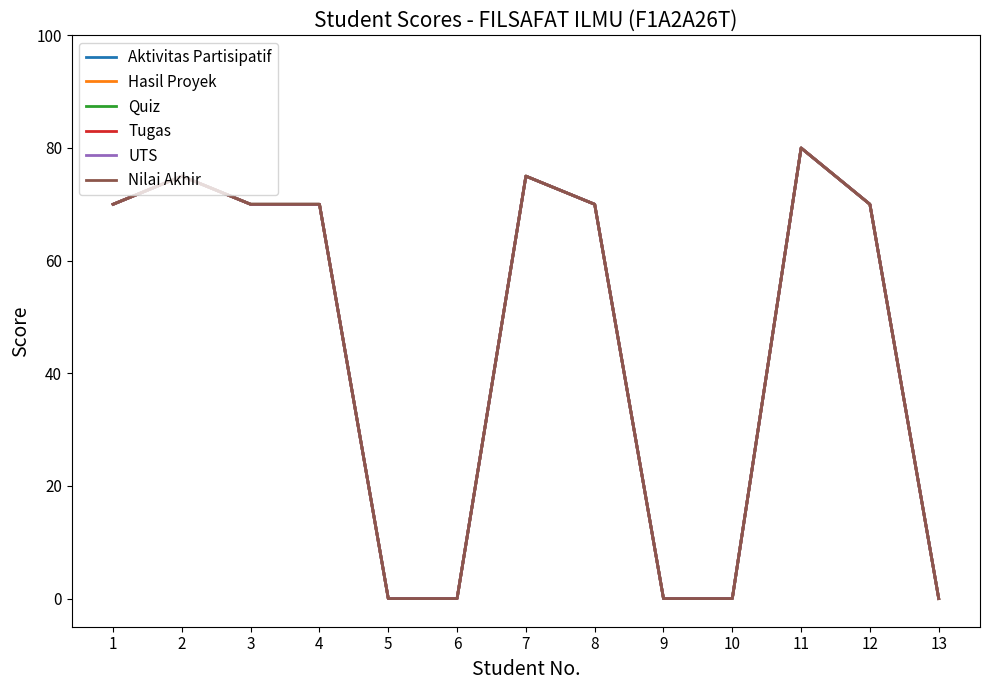

Does the chart have visible grid lines?

No